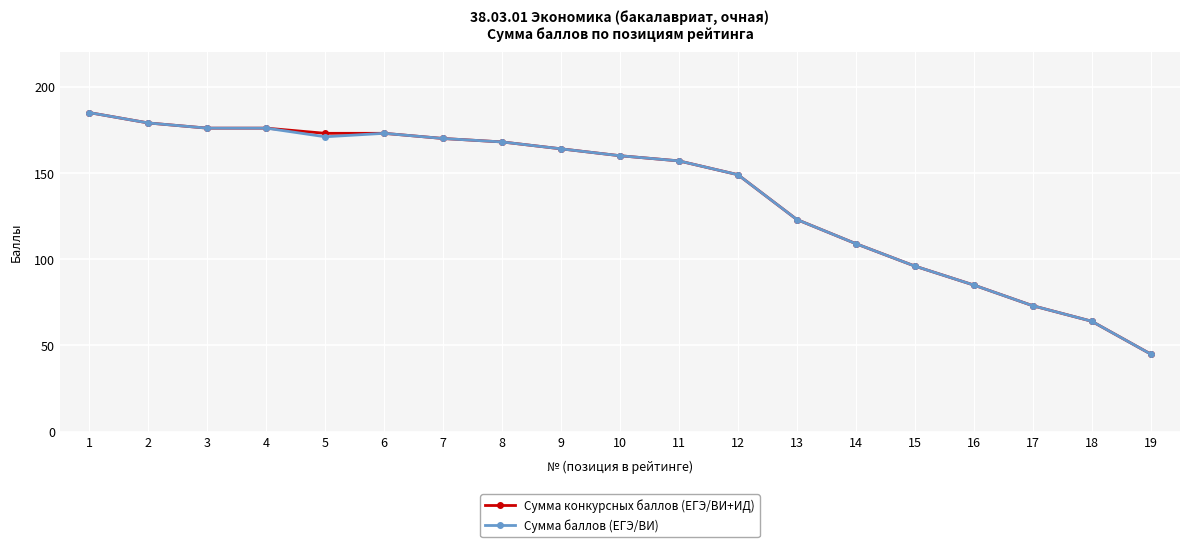

Reading left to right, what are all the values shown in this chart?

Сумма конкурсных баллов (ЕГЭ/ВИ+ИД): 185	179	176	176	173	173	170	168	164	160	157	149	123	109	96	85	73	64	45
Сумма баллов (ЕГЭ/ВИ): 185	179	176	176	171	173	170	168	164	160	157	149	123	109	96	85	73	64	45